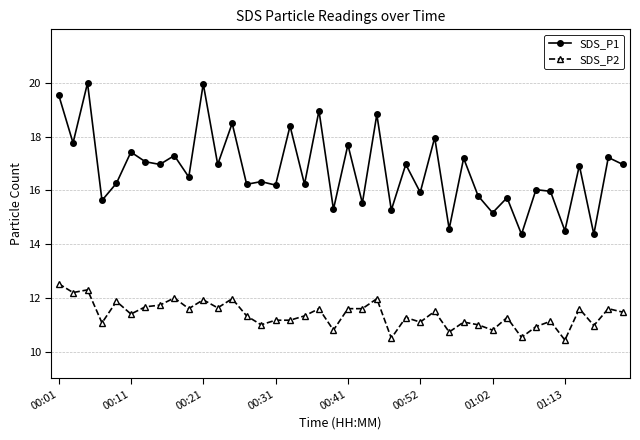

True or false: SDS_P1 has more than 0 points higher than both neighbors.

True